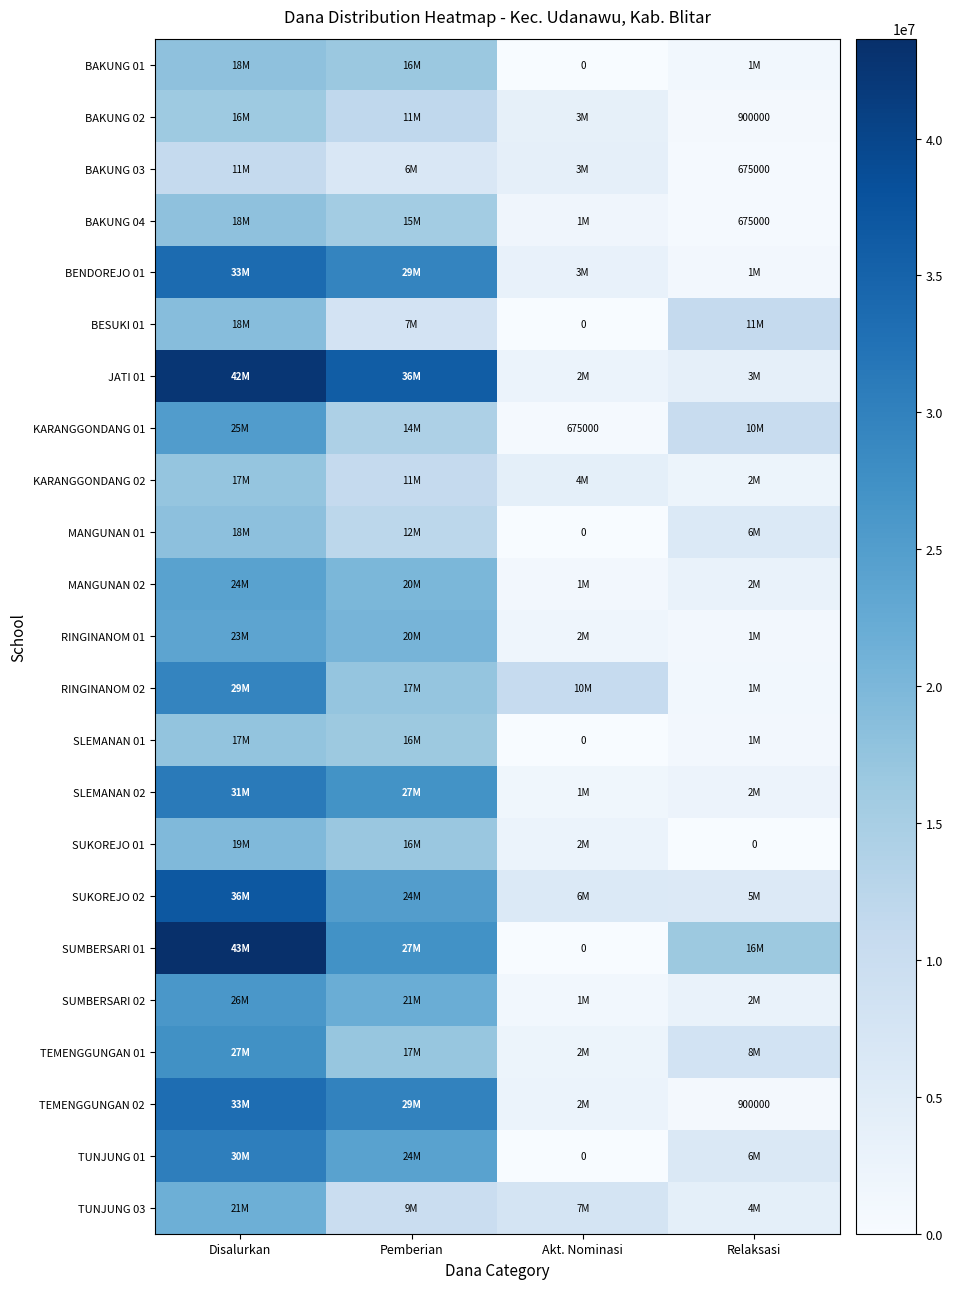

True or false: BAKUNG 04 has a value of 675000 at Relaksasi.

True